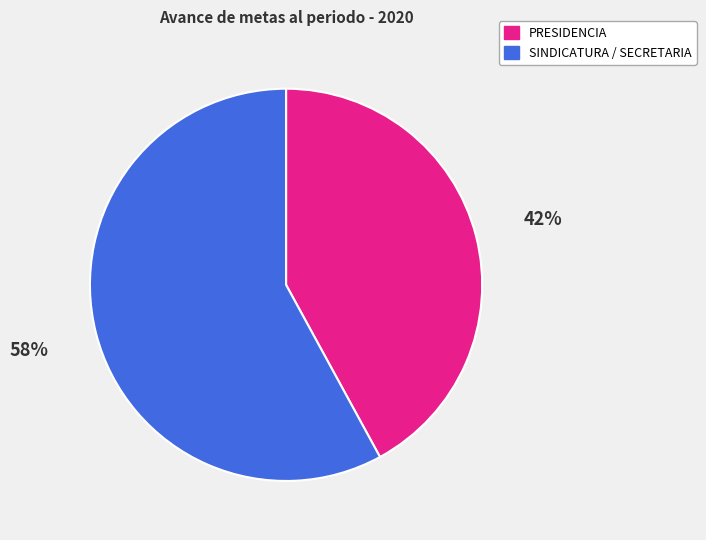

How many slices are in this pie chart?

2